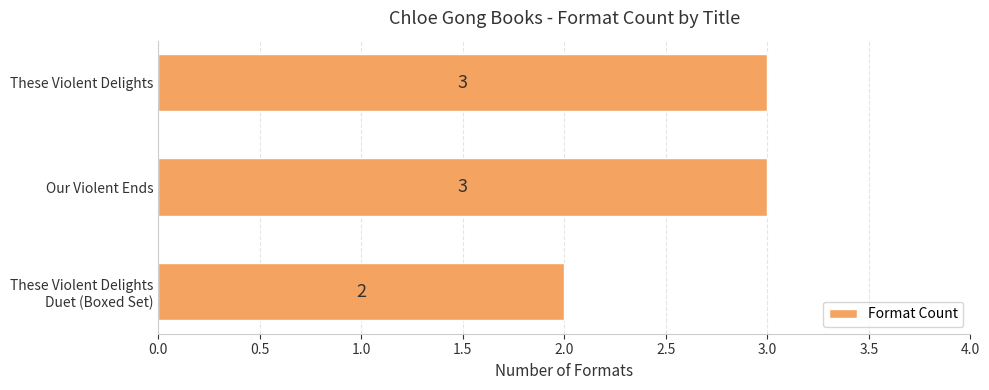

How many values are between 2 and 3?

3